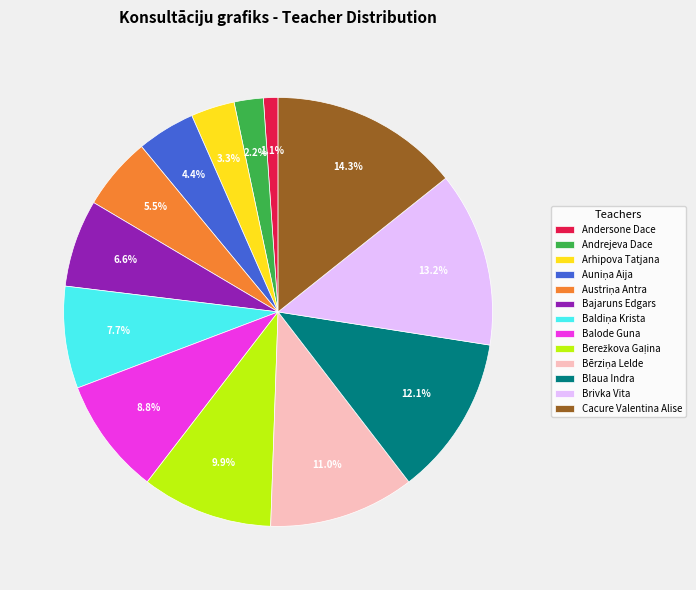

What percentage do Andersone Dace and Andrejeva Dace together represent?

3.3%